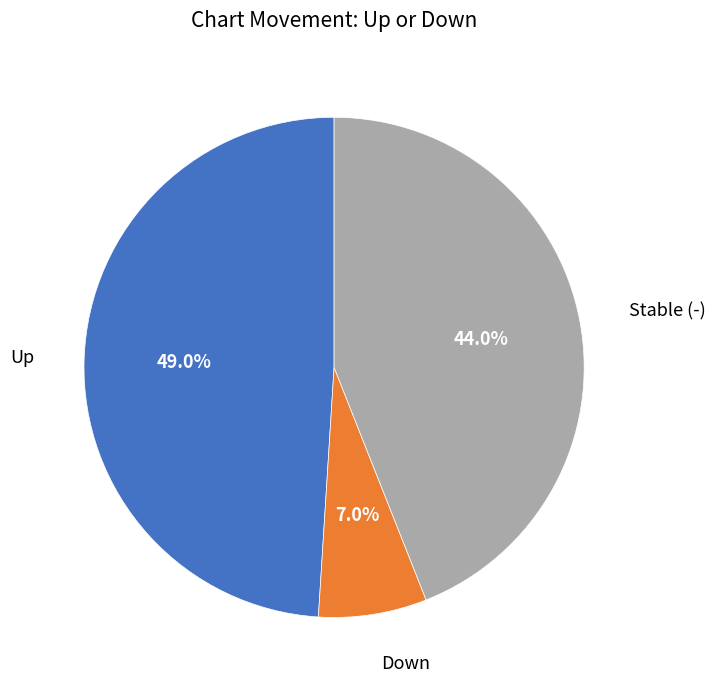

How many segments does this pie chart have?

3